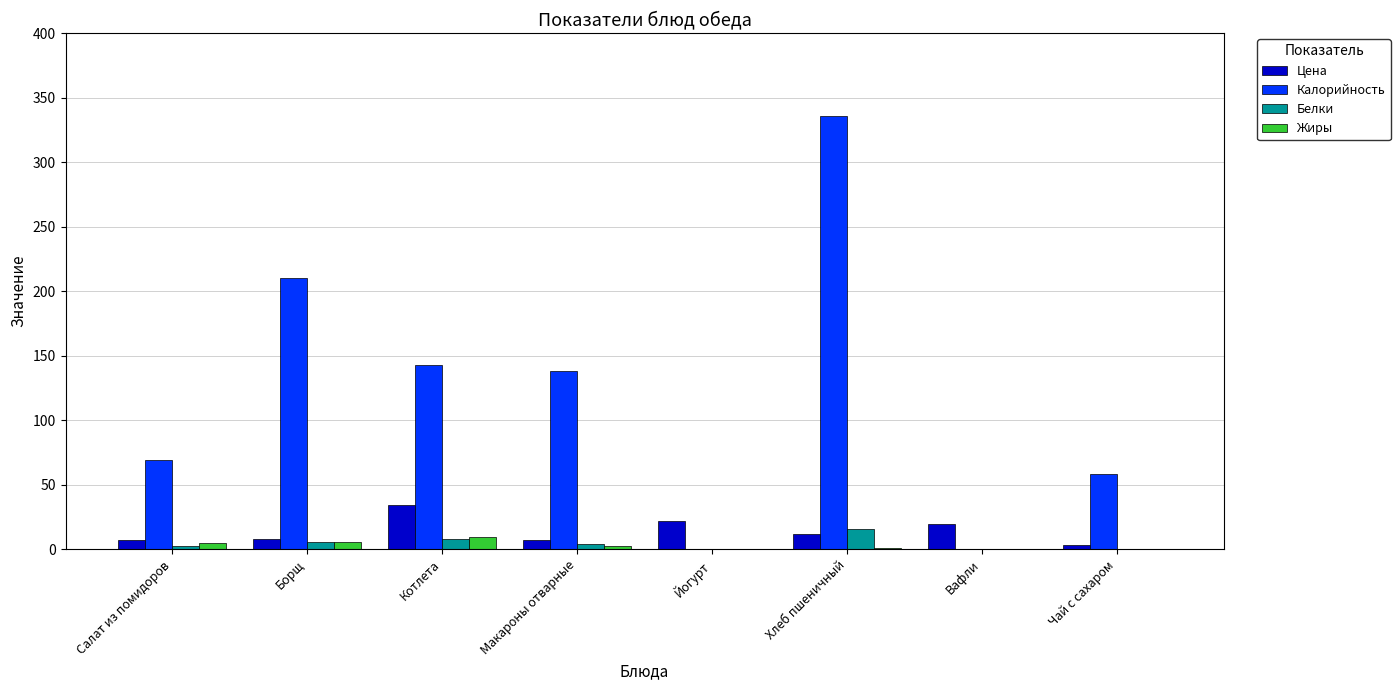

What value does the Цена series have at Чай с сахаром?

3.1